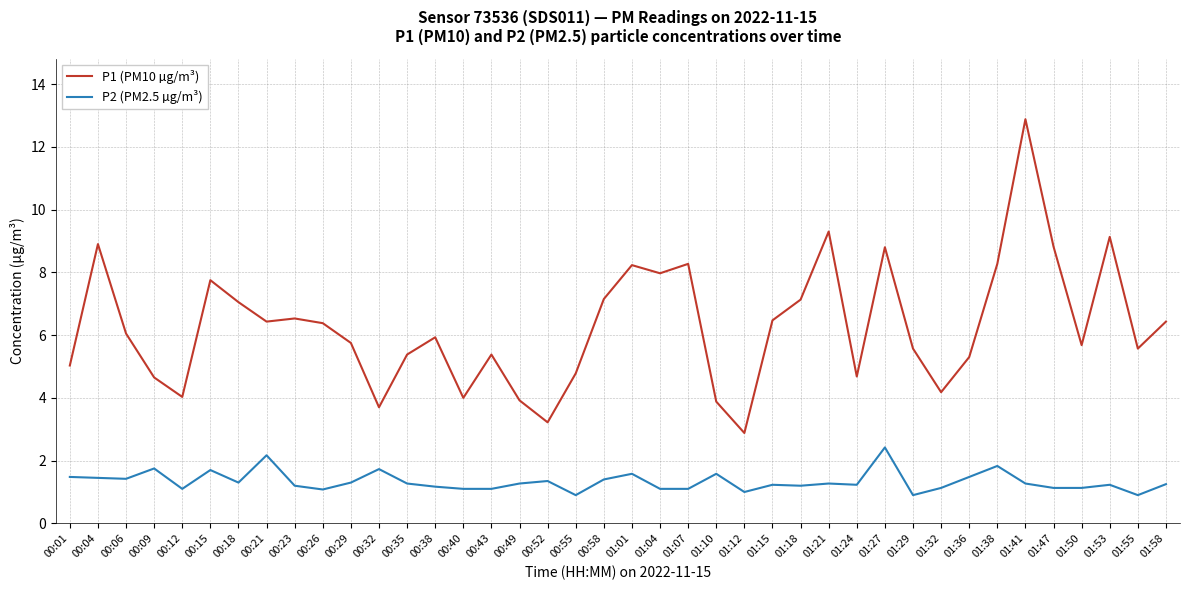

True or false: P2 (PM2.5 µg/m³) and P1 (PM10 µg/m³) cross at least once.

False